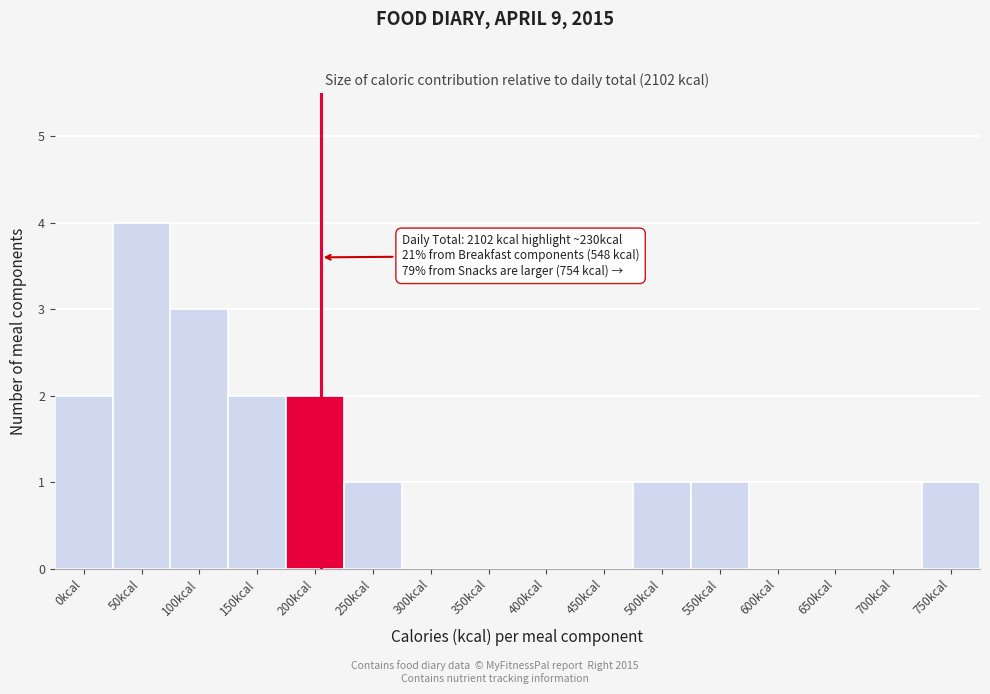

Reading left to right, list all the values displayed in this chart.

0kcal=2	50kcal=4	100kcal=3	150kcal=2	200kcal=2	250kcal=1	300kcal=0	350kcal=0	400kcal=0	450kcal=0	500kcal=1	550kcal=1	600kcal=0	650kcal=0	700kcal=0	750kcal=1